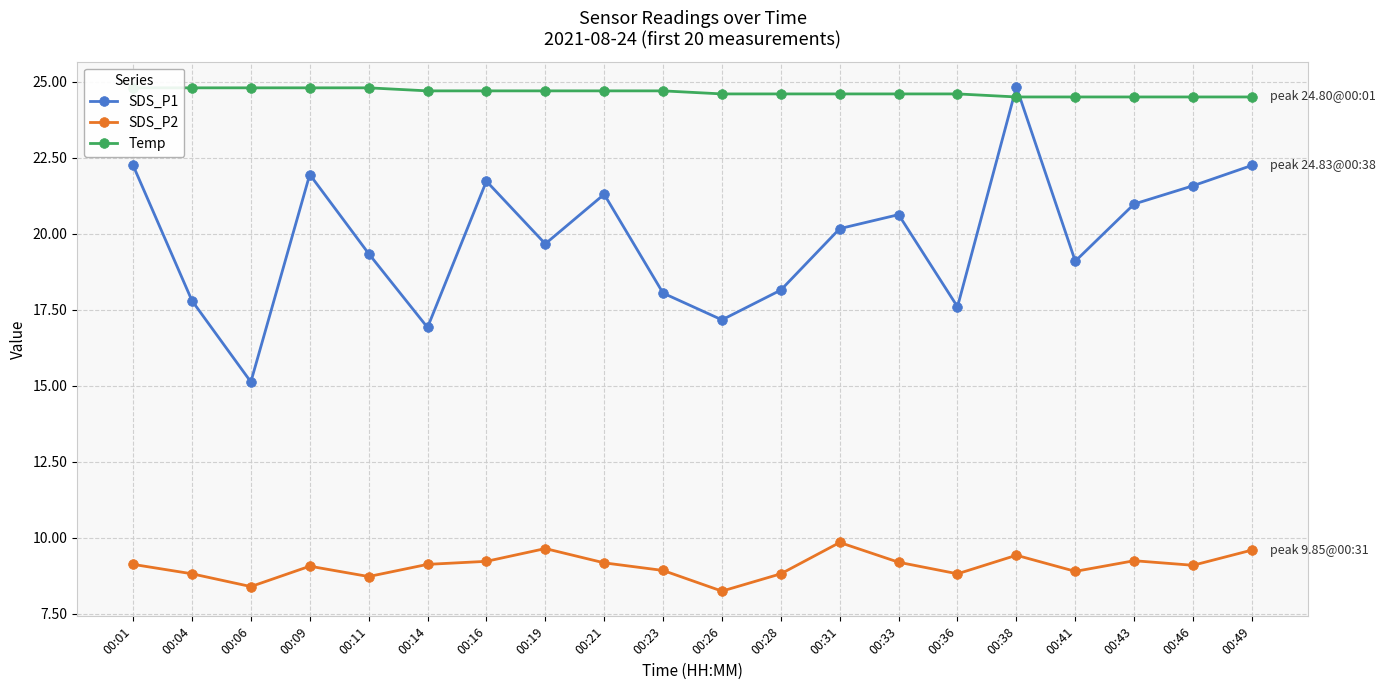

Which category has the lowest value across all series?

00:26